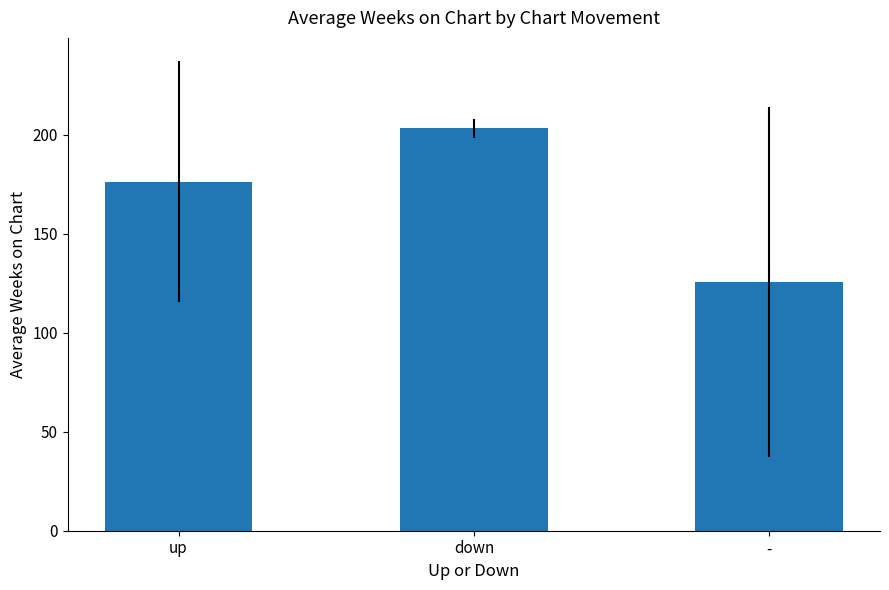

What is the value of the 2nd bar from the left?

203.4